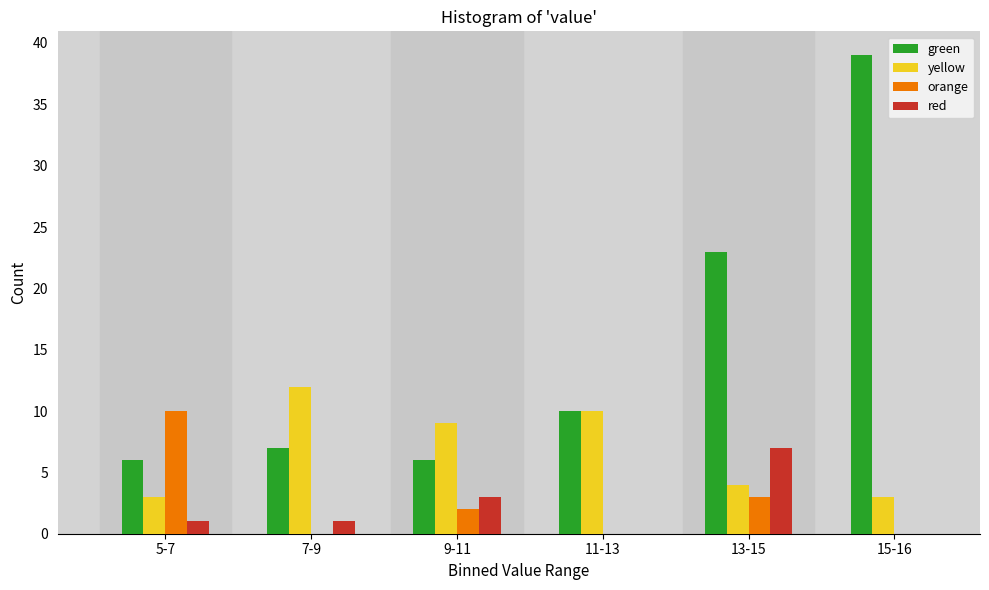

The green series shows 2 at 9-11. True or false?

False